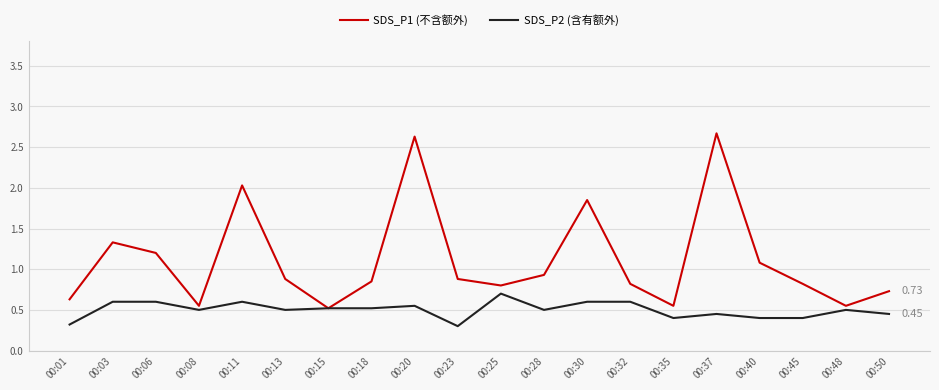

What are all the series names shown in the legend?

SDS_P1 (不含额外), SDS_P2 (含有额外)